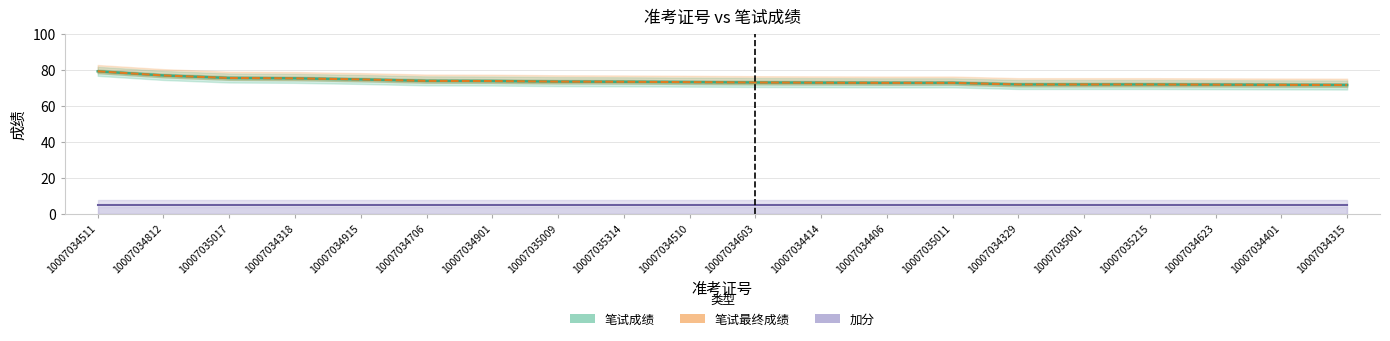

True or false: 笔试最终成绩 and 笔试成绩 intersect in this chart.

False